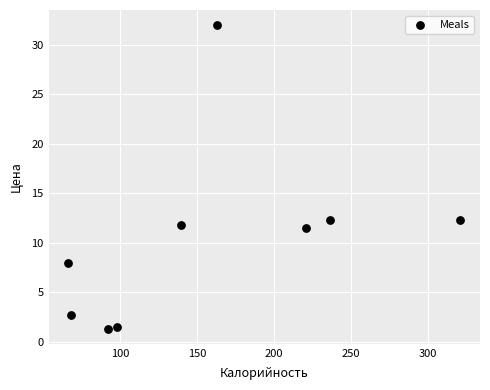

What is the range of Y values (max minus min)?

30.7